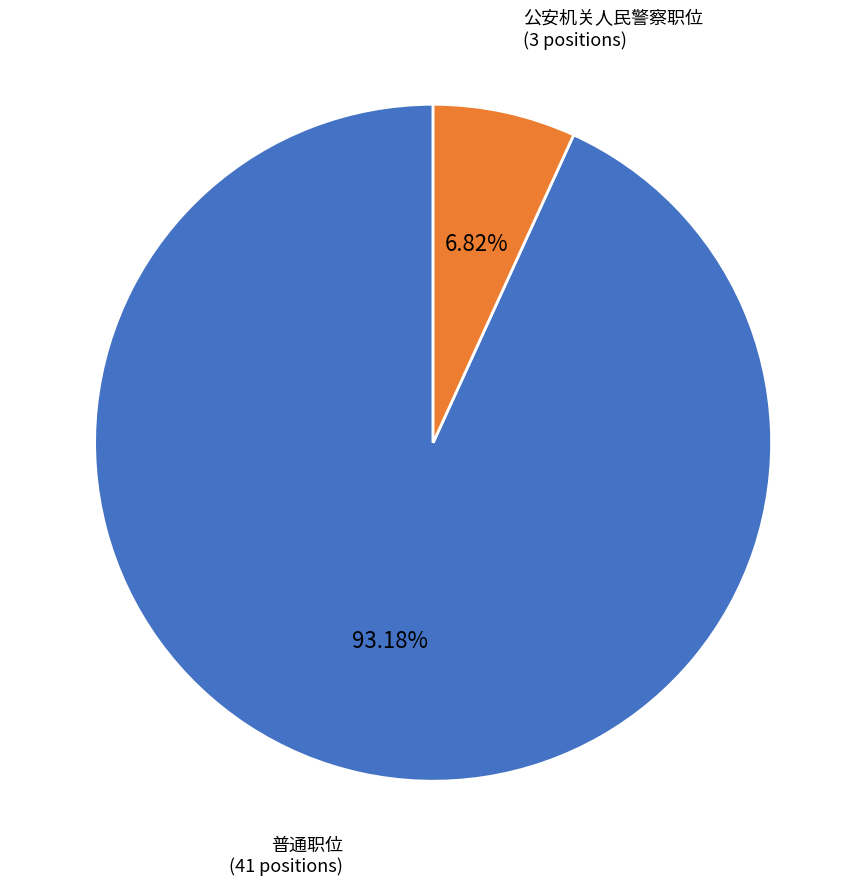

How many slices are in this pie chart?

2